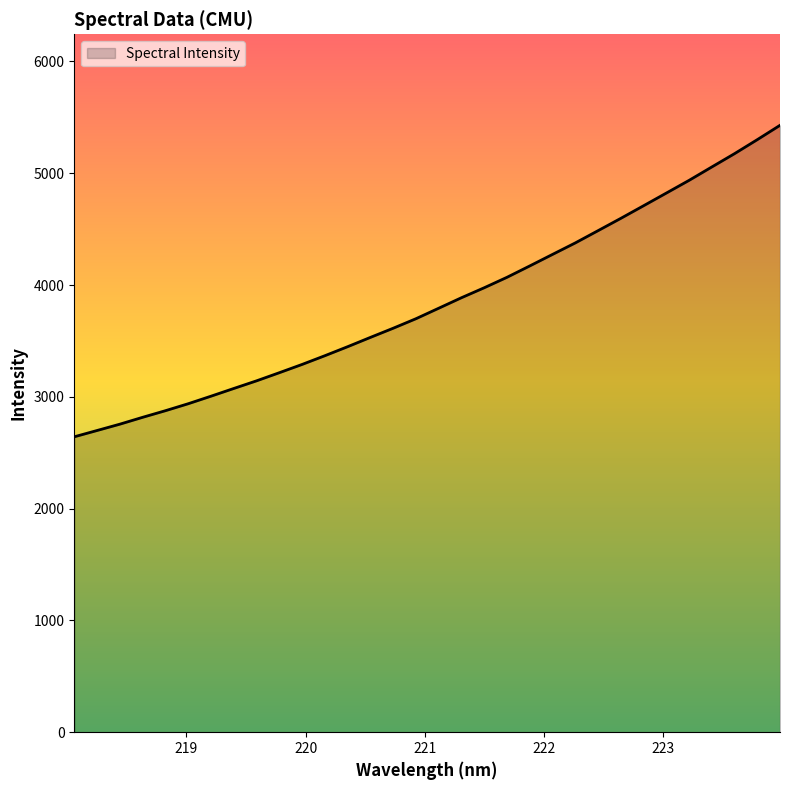

What is the maximum value shown in the chart?

5428.8